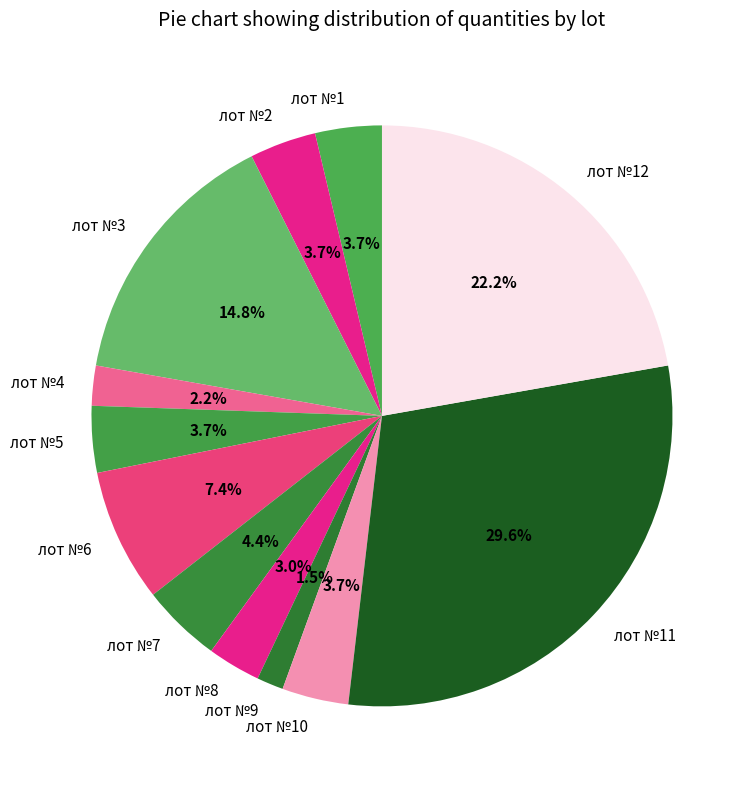

To the nearest percent, what is the difference between the лот №4 and лот №7 slice percentages?

2%